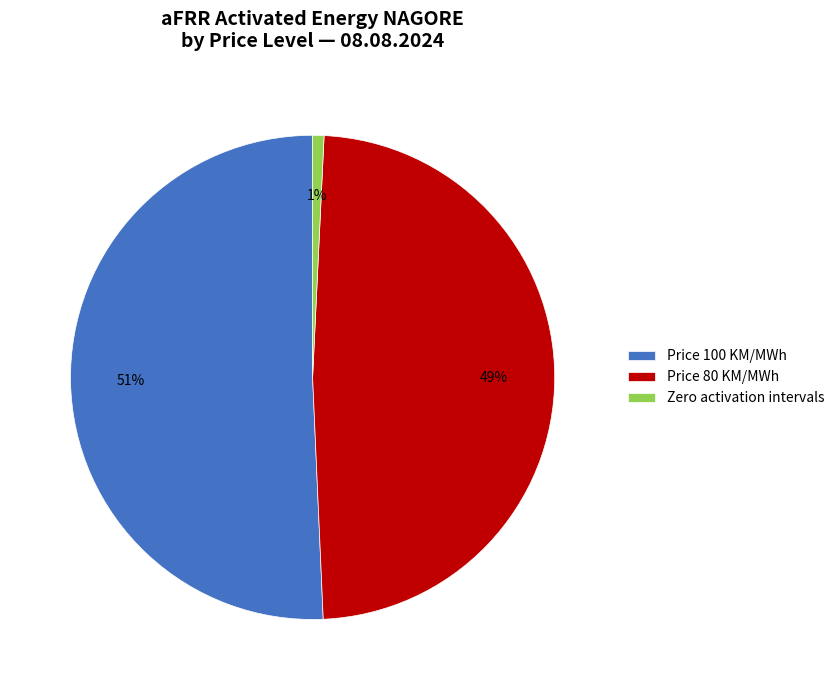

To the nearest percent, what is the difference between the Zero activation intervals and Price 80 KM/MWh slice percentages?

48%